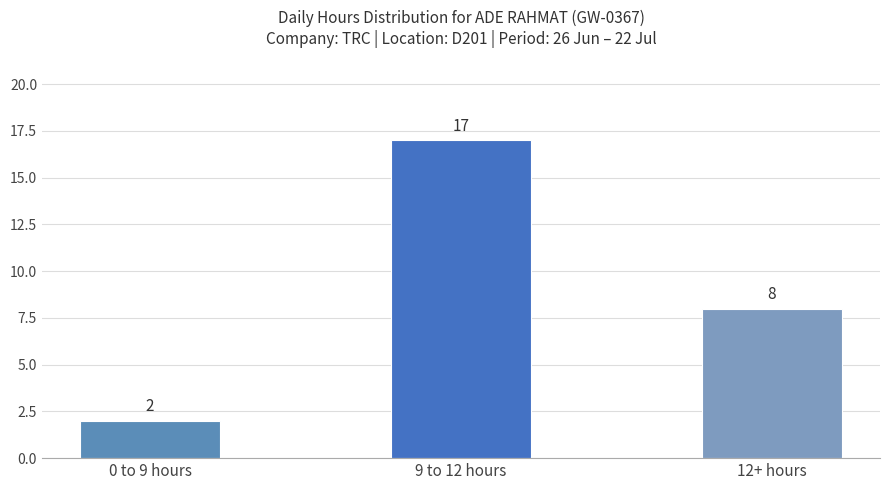

Which label corresponds to the smallest value in the chart?

0 to 9 hours